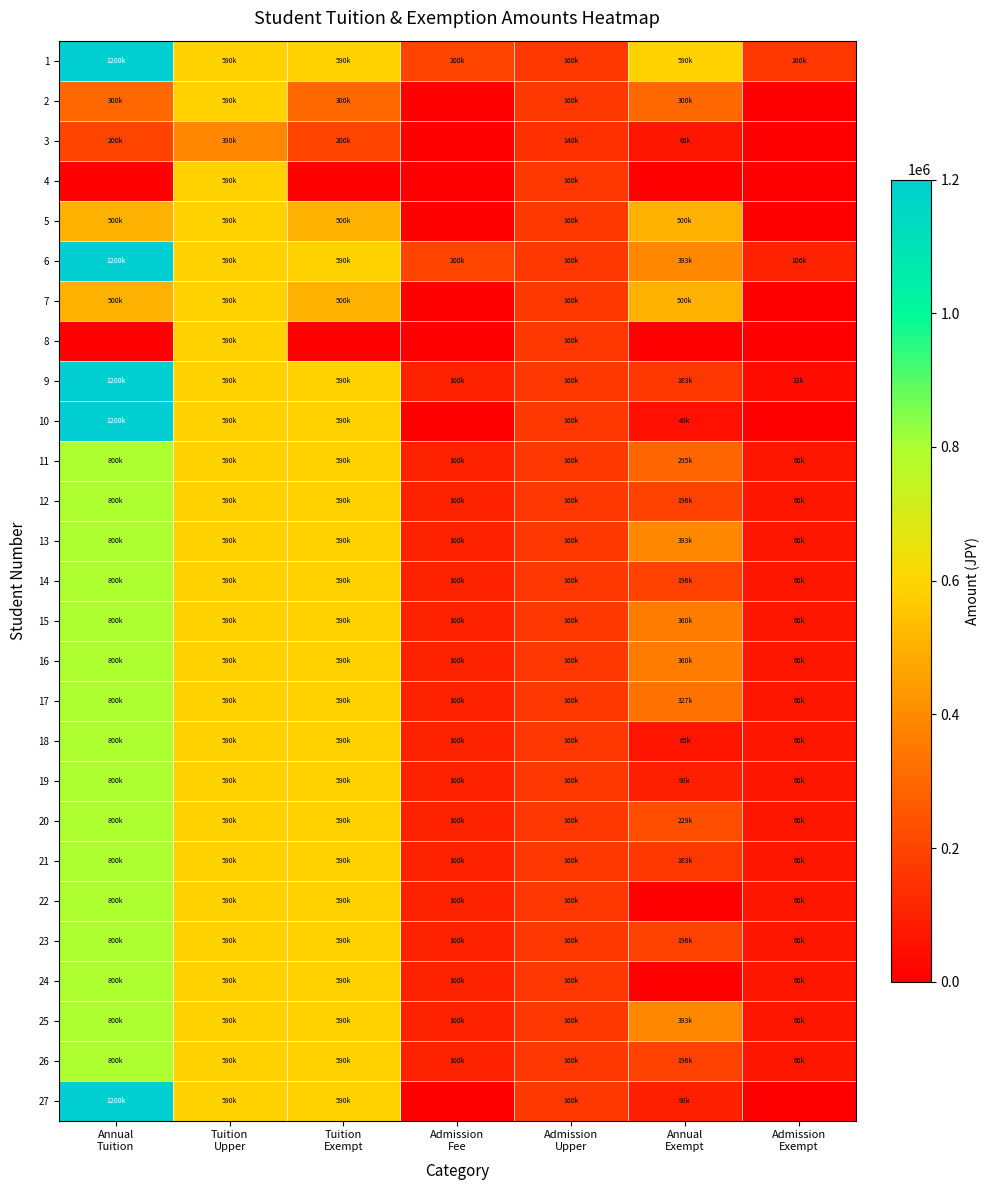

Which series has the widest spread of values?

10